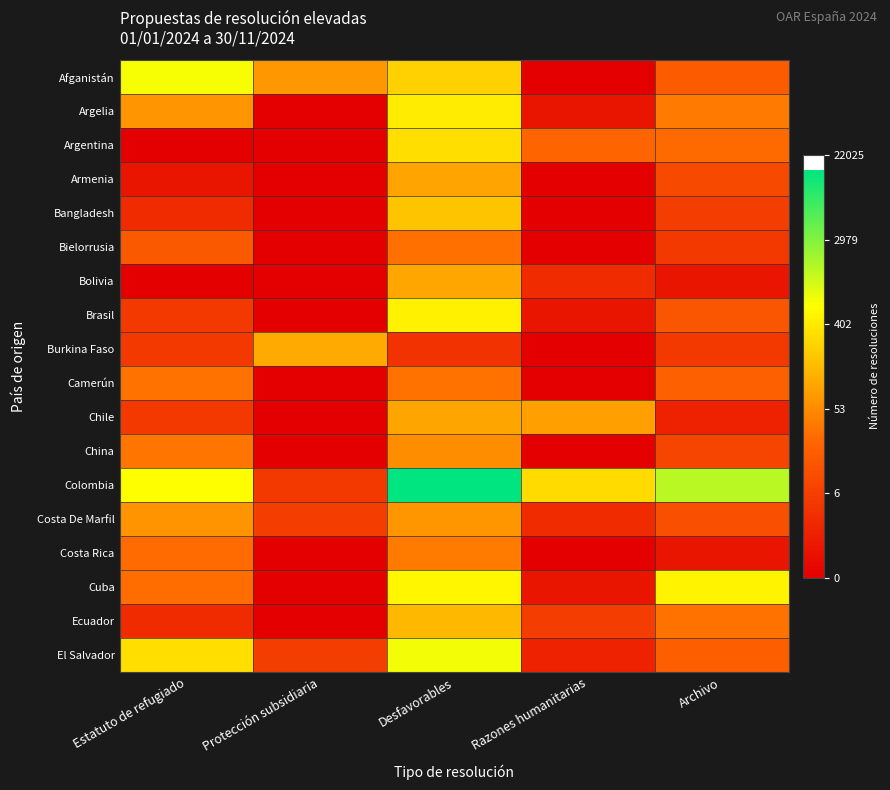

Reading left to right, list all the values displayed in this chart.

Afganistán: Estatuto de refugiado=6.5	Protección subsidiaria=4.2	Desfavorables=5.5	Razones humanitarias=0.0	Archivo=2.9
Argelia: Estatuto de refugiado=4.2	Protección subsidiaria=0.0	Desfavorables=6.0	Razones humanitarias=0.7	Archivo=3.6
Argentina: Estatuto de refugiado=0.0	Protección subsidiaria=0.0	Desfavorables=5.8	Razones humanitarias=3.2	Archivo=3.3
Armenia: Estatuto de refugiado=0.7	Protección subsidiaria=0.0	Desfavorables=4.5	Razones humanitarias=0.0	Archivo=2.3
Bangladesh: Estatuto de refugiado=1.4	Protección subsidiaria=0.0	Desfavorables=5.2	Razones humanitarias=0.0	Archivo=1.9
Bielorrusia: Estatuto de refugiado=2.8	Protección subsidiaria=0.0	Desfavorables=3.4	Razones humanitarias=0.0	Archivo=1.8
Bolivia: Estatuto de refugiado=0.0	Protección subsidiaria=0.0	Desfavorables=4.6	Razones humanitarias=1.4	Archivo=0.7
Brasil: Estatuto de refugiado=1.8	Protección subsidiaria=0.0	Desfavorables=6.2	Razones humanitarias=0.7	Archivo=2.7
Burkina Faso: Estatuto de refugiado=1.8	Protección subsidiaria=4.7	Desfavorables=1.6	Razones humanitarias=0.0	Archivo=1.8
Camerún: Estatuto de refugiado=3.5	Protección subsidiaria=0.0	Desfavorables=3.5	Razones humanitarias=0.0	Archivo=3.0
Chile: Estatuto de refugiado=1.8	Protección subsidiaria=0.0	Desfavorables=4.5	Razones humanitarias=4.4	Archivo=1.1
China: Estatuto de refugiado=3.6	Protección subsidiaria=0.0	Desfavorables=4.0	Razones humanitarias=0.0	Archivo=2.2
Colombia: Estatuto de refugiado=6.4	Protección subsidiaria=1.8	Desfavorables=9.6	Razones humanitarias=5.7	Archivo=7.3
Costa De Marfil: Estatuto de refugiado=4.2	Protección subsidiaria=1.9	Desfavorables=4.2	Razones humanitarias=1.4	Archivo=2.5
Costa Rica: Estatuto de refugiado=3.3	Protección subsidiaria=0.0	Desfavorables=3.7	Razones humanitarias=0.0	Archivo=0.7
Cuba: Estatuto de refugiado=3.4	Protección subsidiaria=0.0	Desfavorables=6.2	Razones humanitarias=0.7	Archivo=6.2
Ecuador: Estatuto de refugiado=1.4	Protección subsidiaria=0.0	Desfavorables=4.9	Razones humanitarias=1.9	Archivo=3.5
El Salvador: Estatuto de refugiado=5.7	Protección subsidiaria=1.9	Desfavorables=6.6	Razones humanitarias=1.1	Archivo=3.0